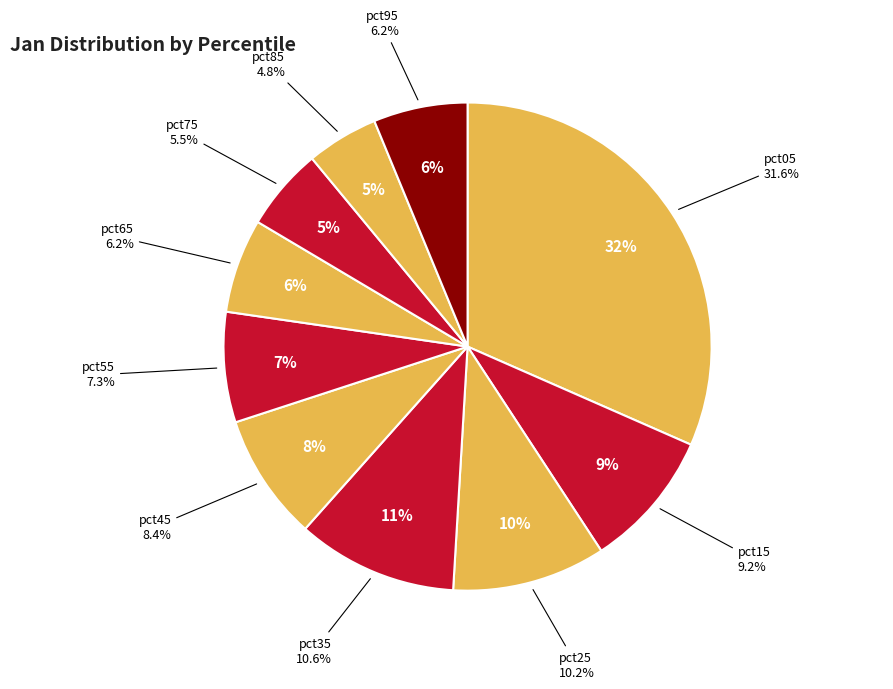

Is it true that pct65 is 6% of the pie?

True